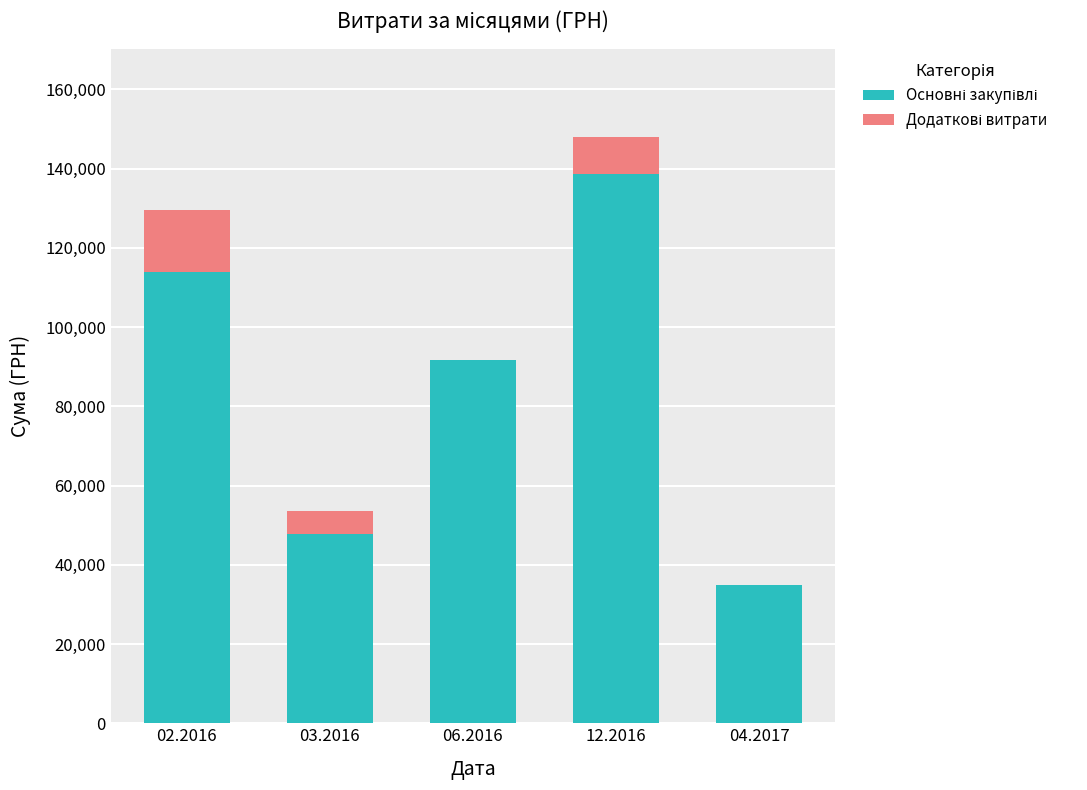

At which category is the sum across all series the highest?

12.2016